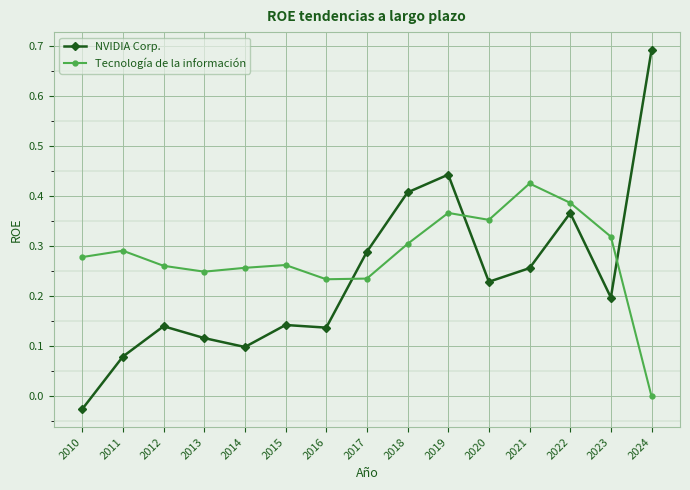

At 2016, list the series in order from smallest to largest.

NVIDIA Corp., Tecnología de la información